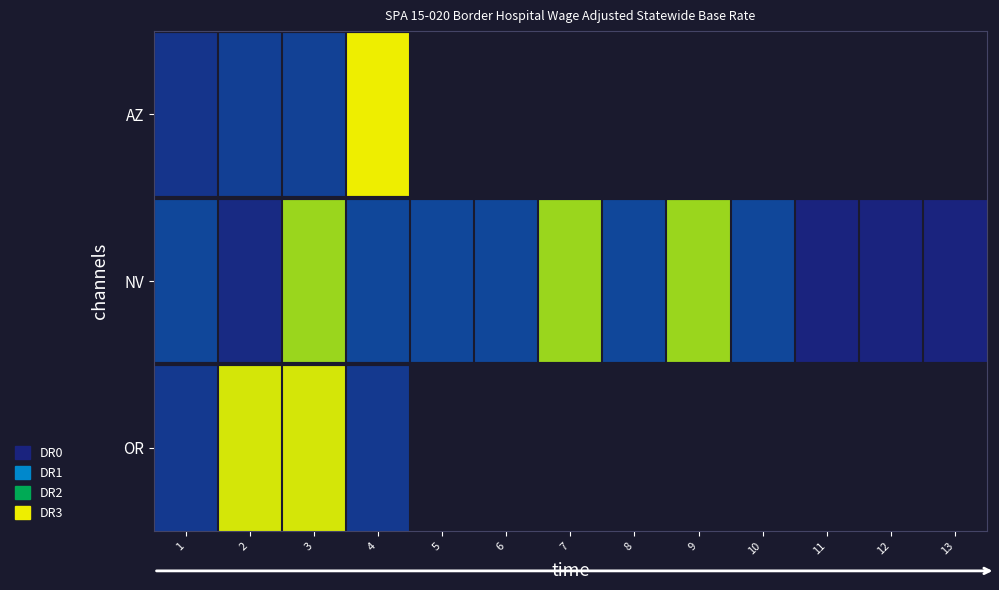

List the series in order of their peak value, lowest first.

NV, OR, AZ